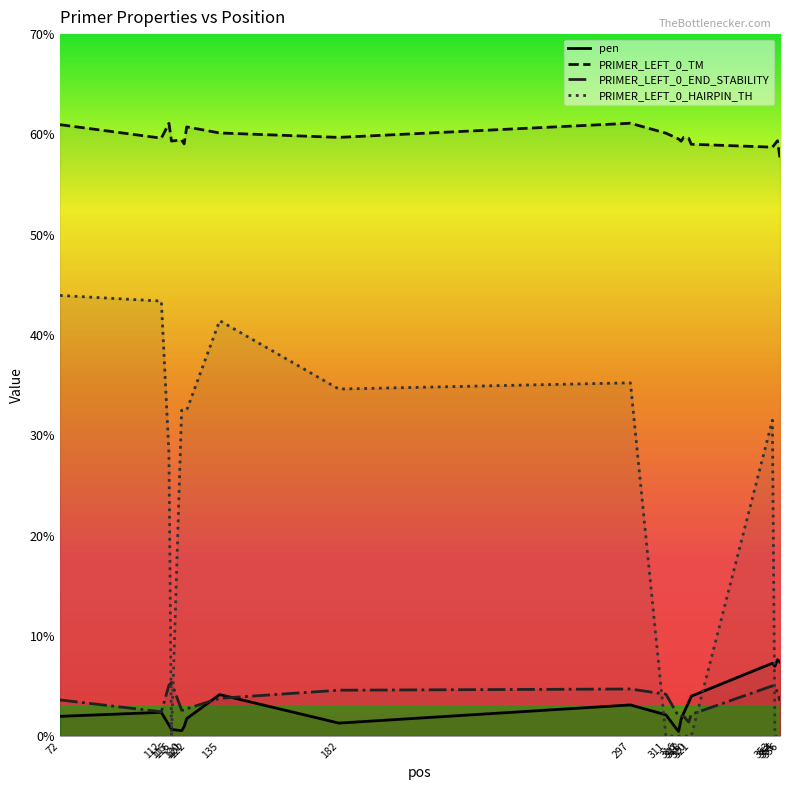

How many data points in pen are less than 2?

9